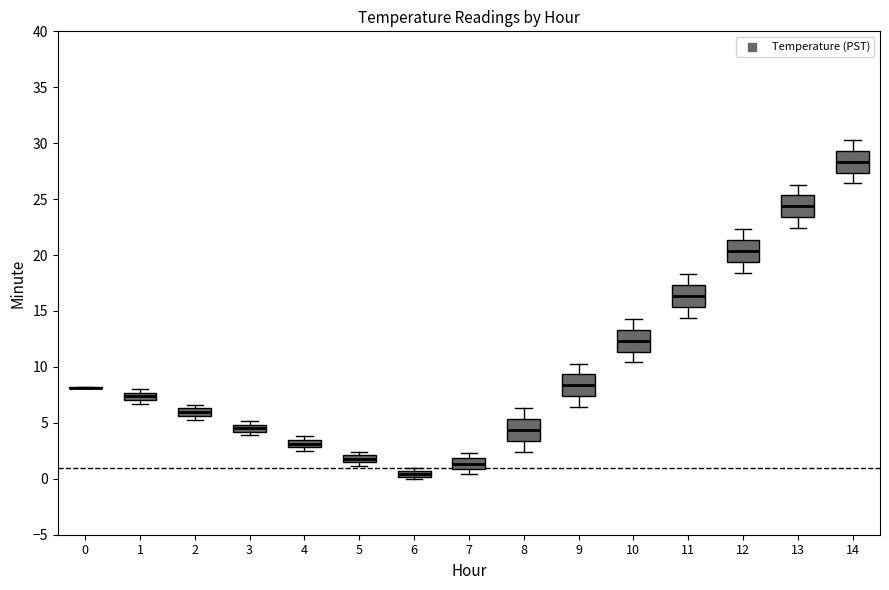

Where is the lower edge of the box at x = 12 on the y-axis? The values are not printed on the chart, so give them approximately, as read against the axis.

19.5